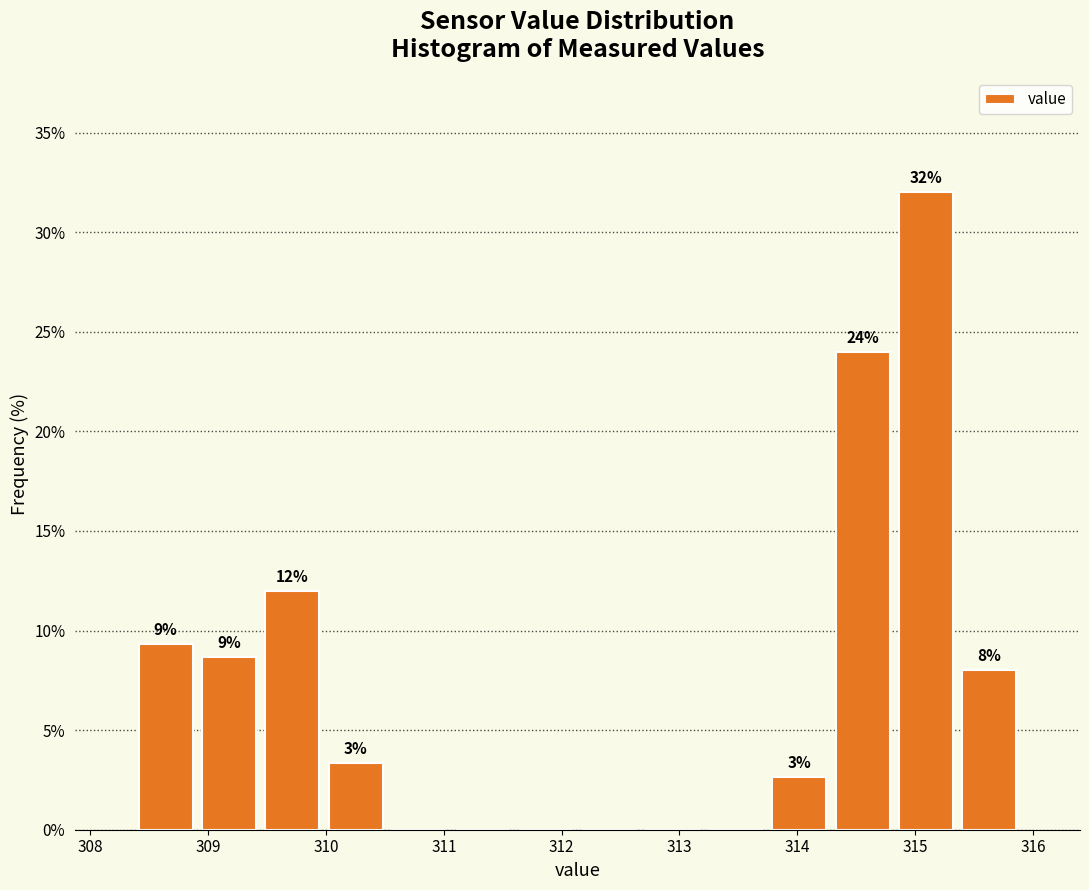

Over which range of the x-axis is the bar tallest?

314.8 to 315.4